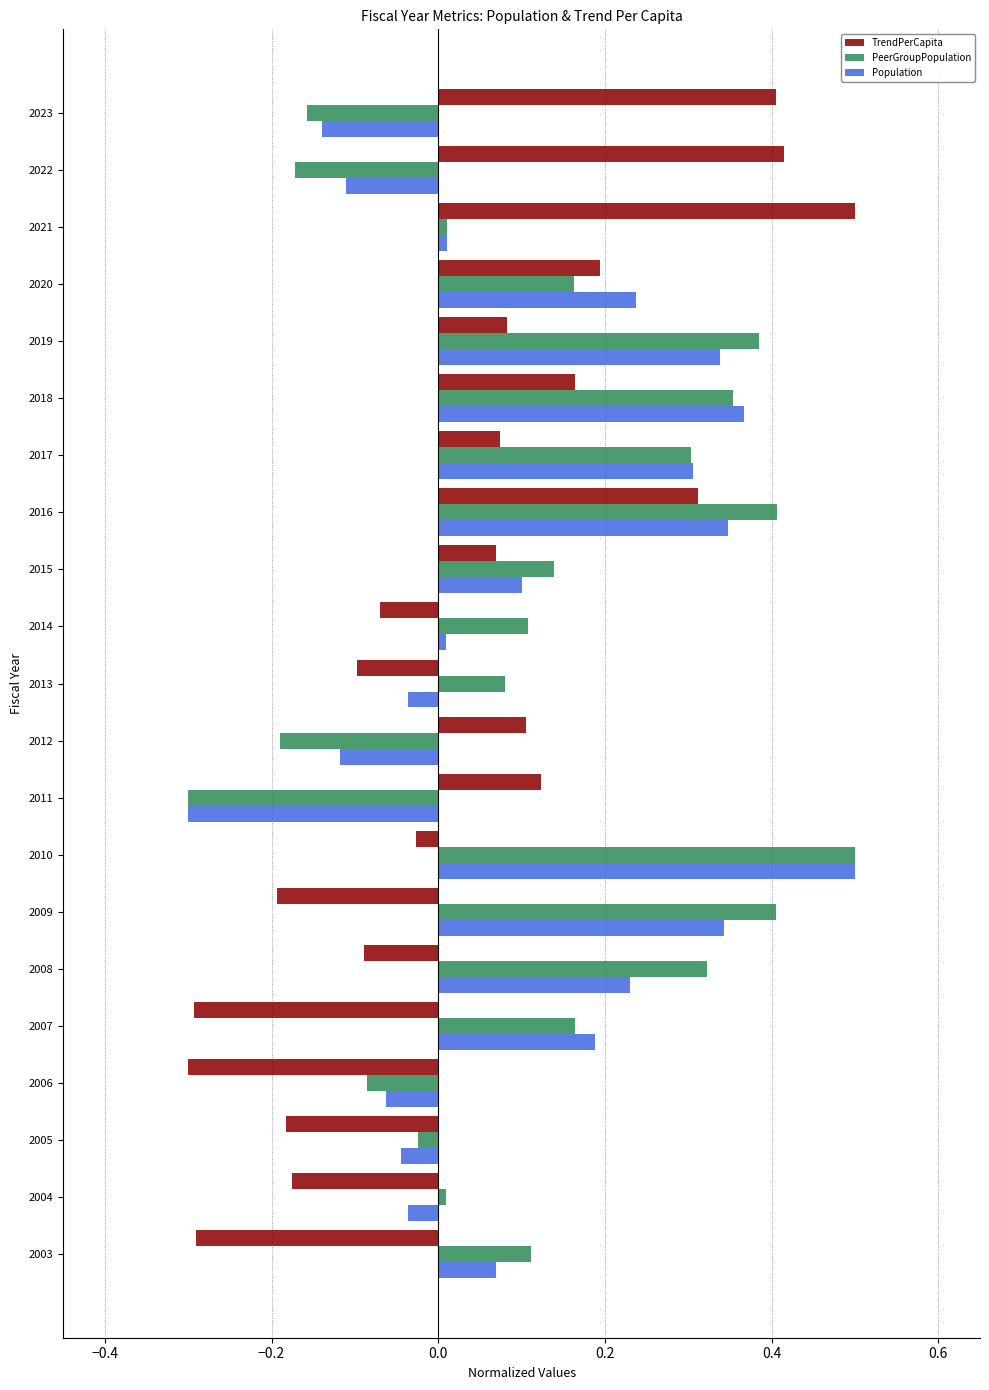

What is the sum of all PeerGroupPopulation values?

2.5